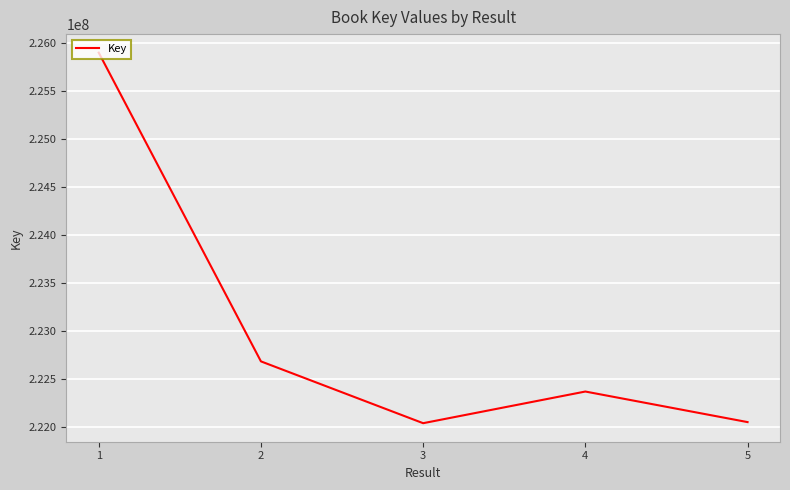

What is the change in value from 3 to 4?

+330433